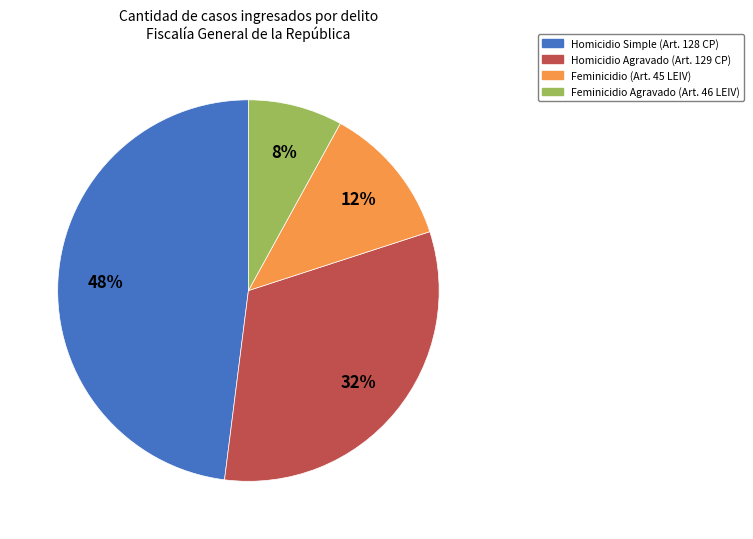

Combined, do Homicidio Simple (Art. 128 CP) and Homicidio Agravado (Art. 129 CP) account for over 50%?

Yes